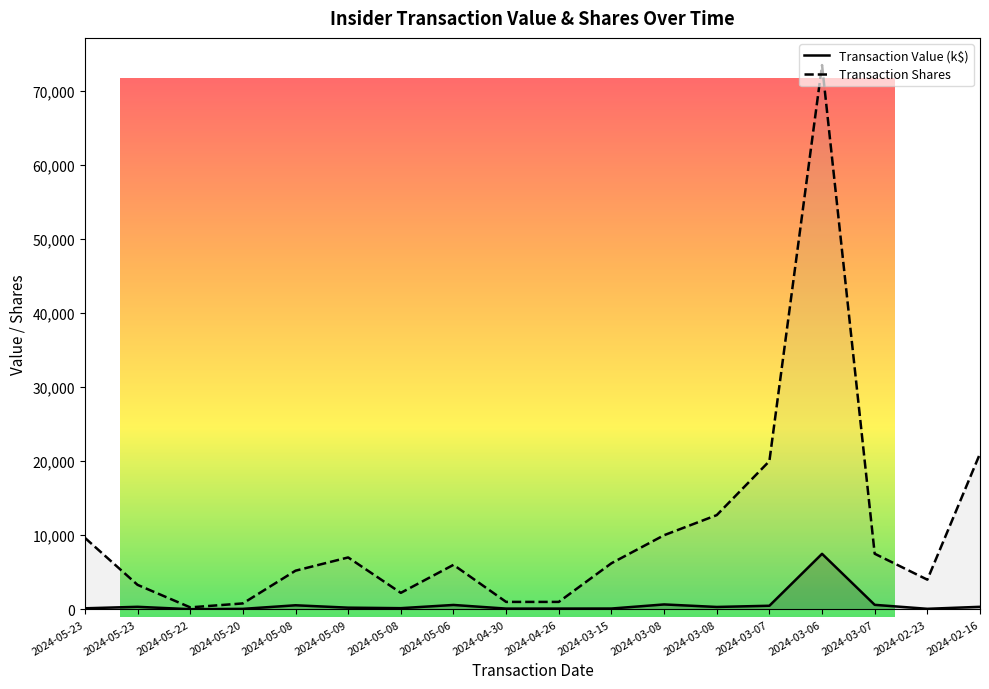

List the labels in order of transactionValue value, smallest first.

2024-05-22, 2024-05-20, 2024-02-23, 2024-04-30, 2024-04-26, 2024-03-15, 2024-05-23, 2024-05-08, 2024-05-09, 2024-03-08, 2024-05-23, 2024-02-16, 2024-03-07, 2024-05-08, 2024-05-06, 2024-03-07, 2024-03-08, 2024-03-06